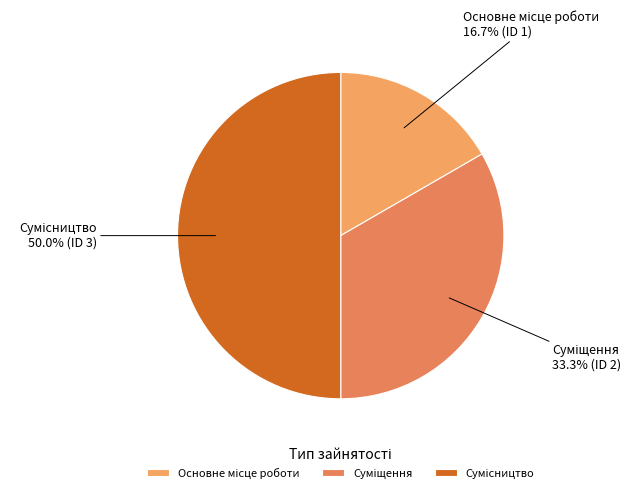

How many segments does this pie chart have?

3